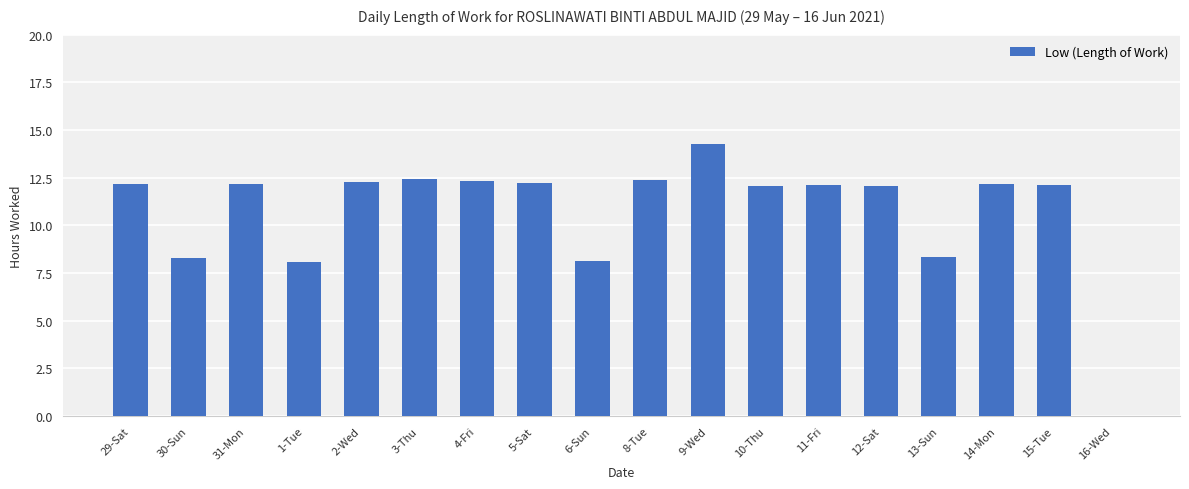

What is the average value?

10.8